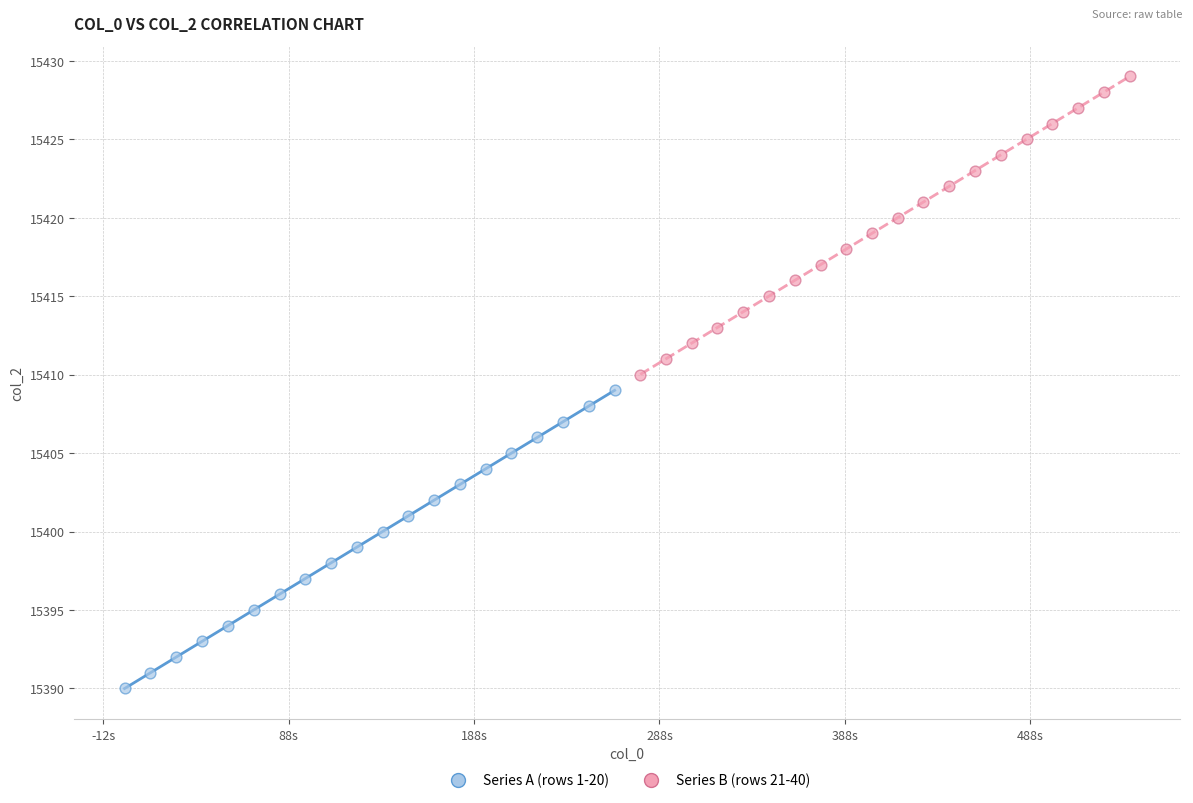

Which series reaches the maximum Y coordinate?

Series B (rows 21-40)